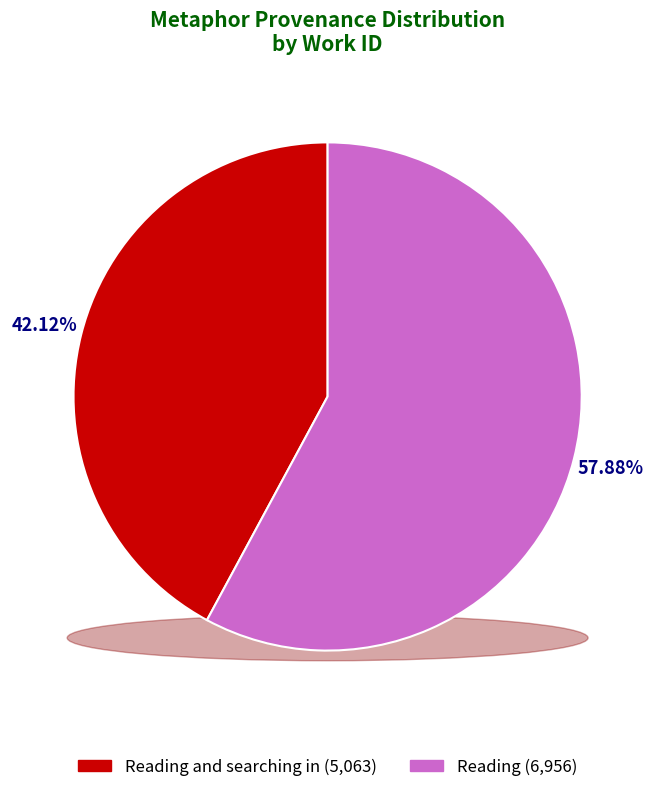

Does Reading represent more than half of the total?

Yes